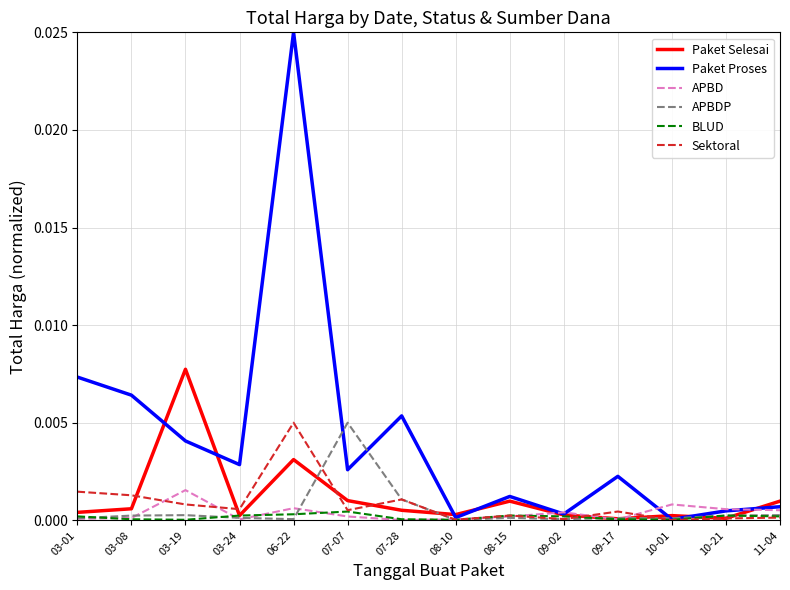

Between 07-07 and 08-15, which series saw the biggest shift?

APBDP